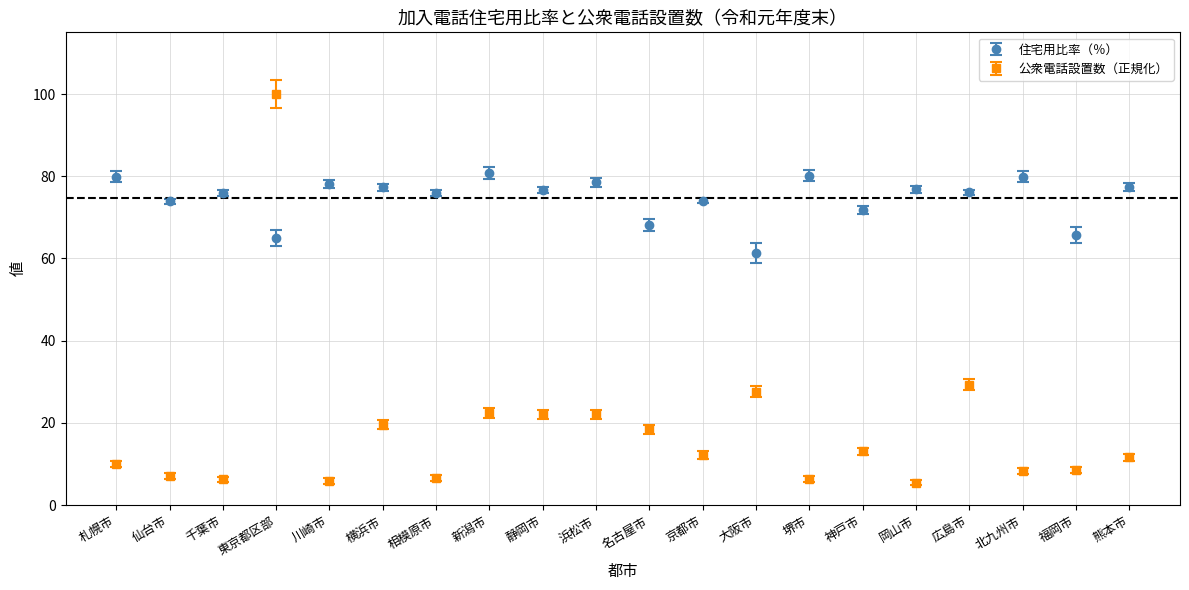

What is the difference between the 住宅用比率（％） values at 仙台市 and 新潟市?

6.9